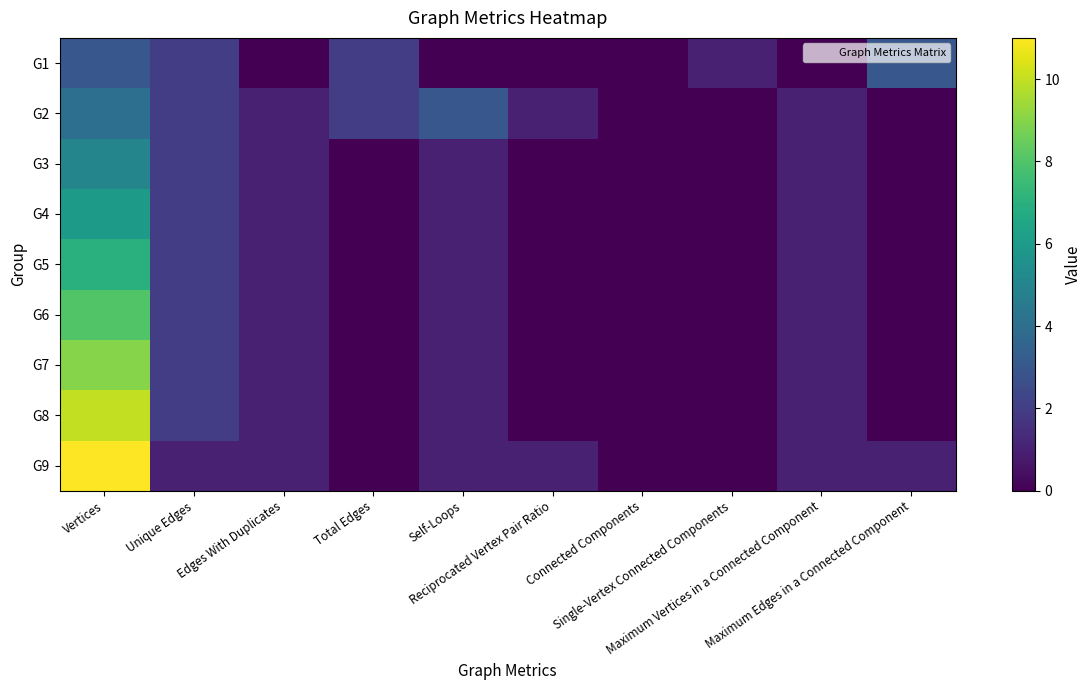

At which category is the sum across all series the highest?

Vertices